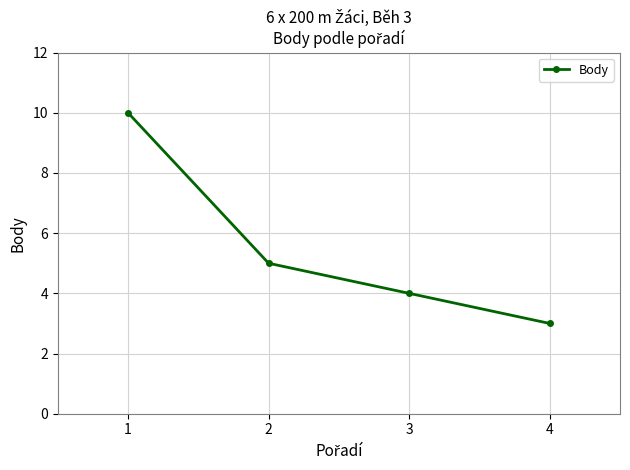

True or false: the data shows 3 at 4.

True